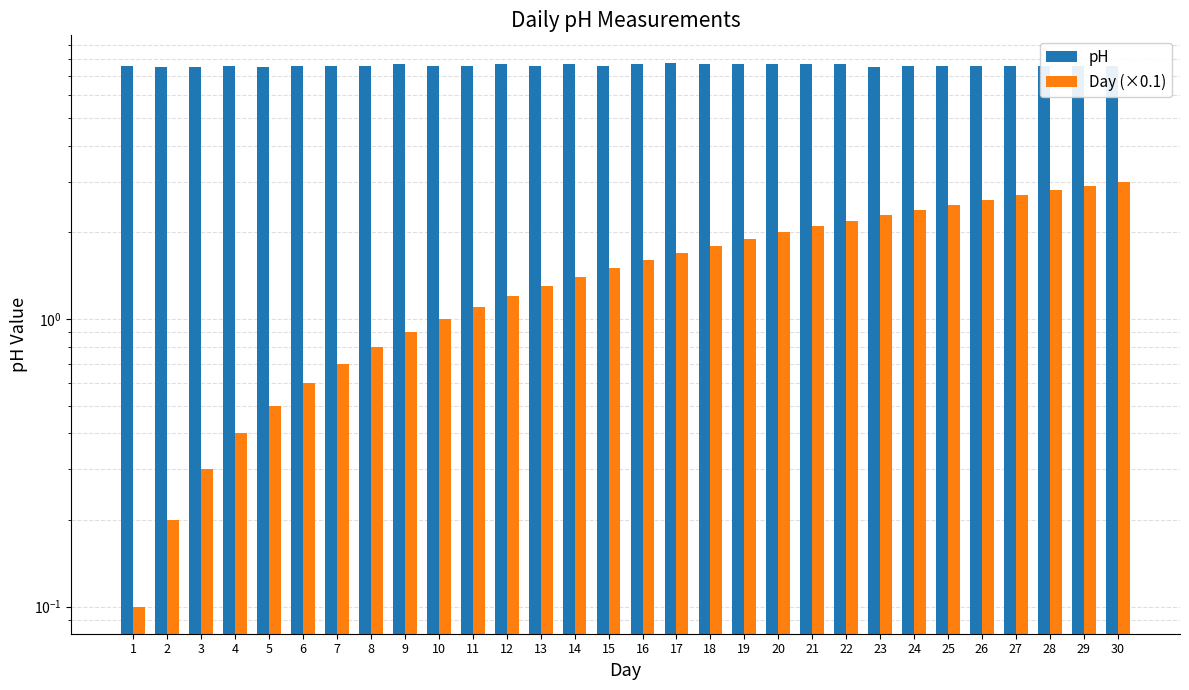

What are all the series names shown in the legend?

pH, Day (×0.1)